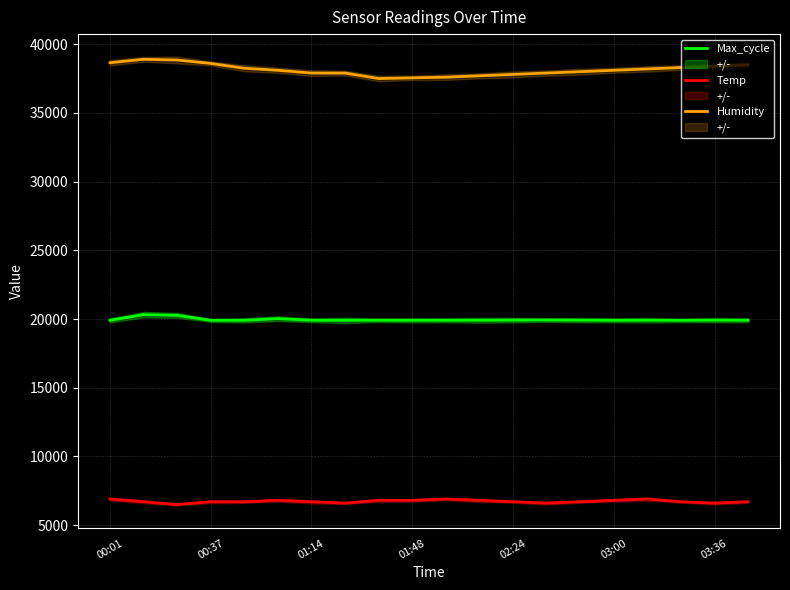

What is the average value of the Max_cycle series?

19954